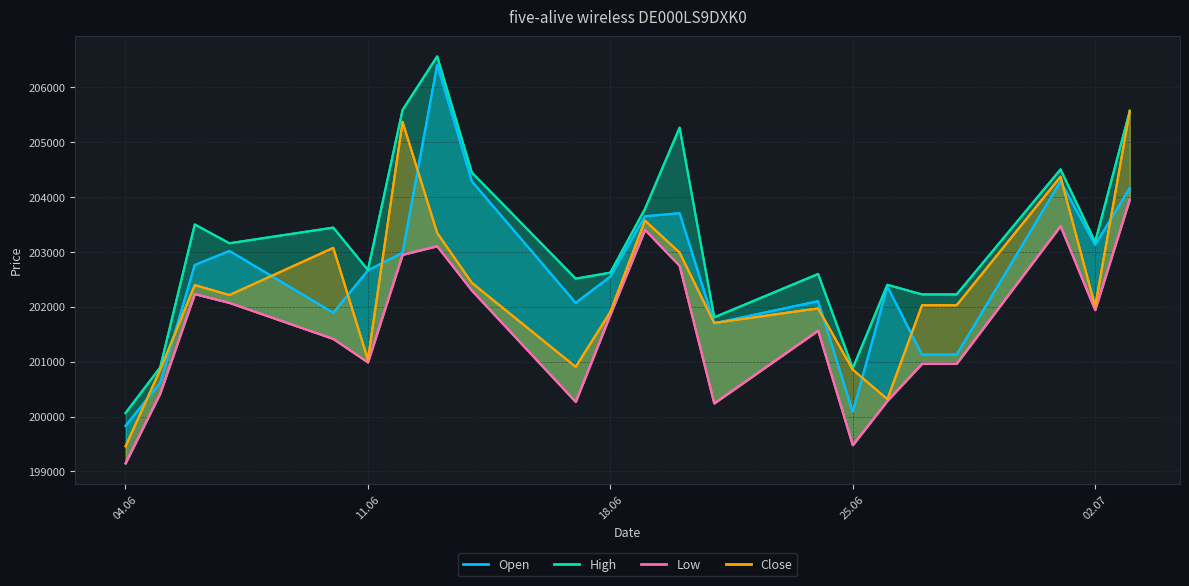

What is the sum of the Open values at 18.06 and 11.06?

405207